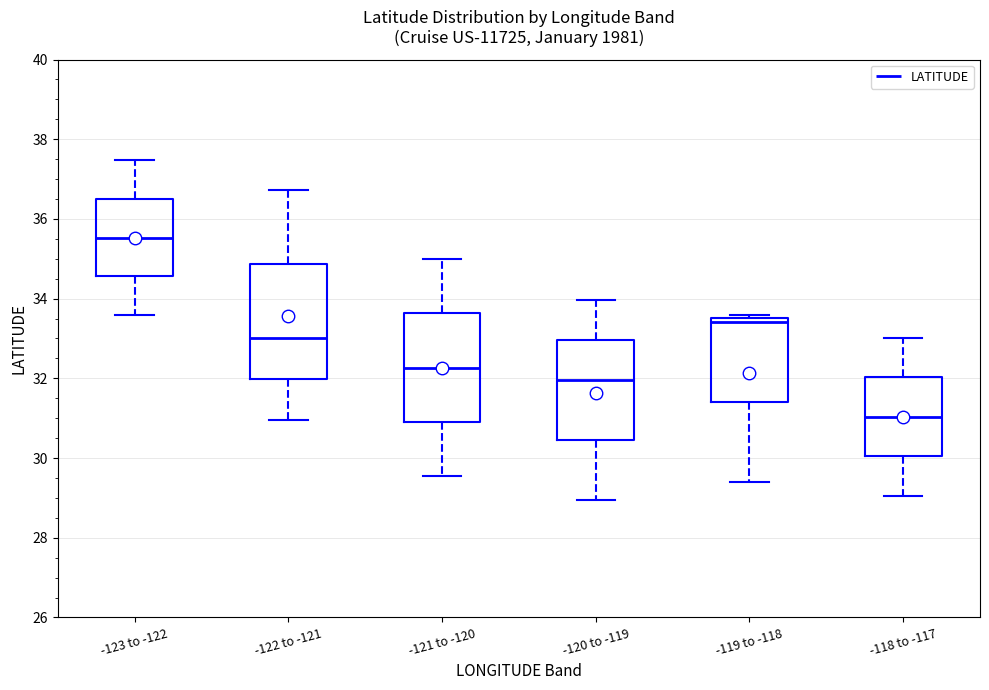

Which box has the highest median line?

-123 to -122